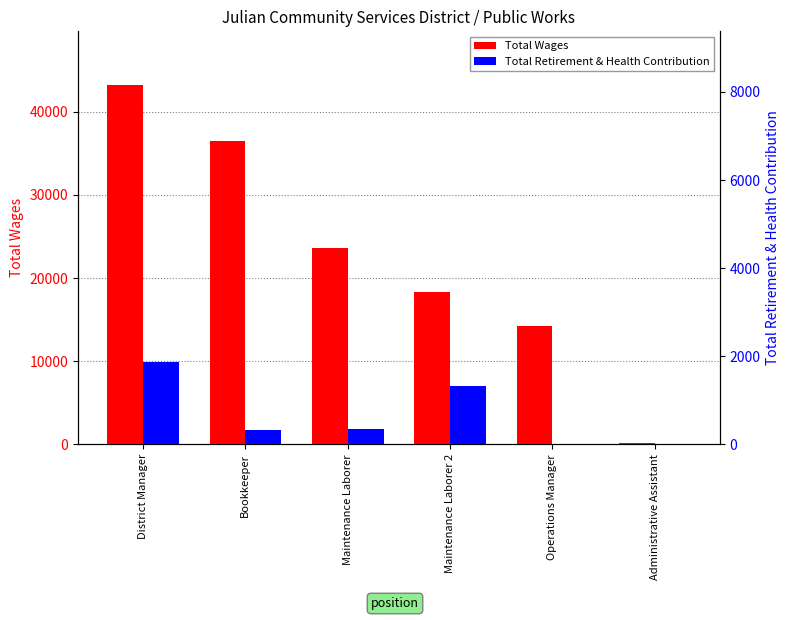

The Total Wages series shows 10515 at Maintenance Laborer 2. True or false?

False